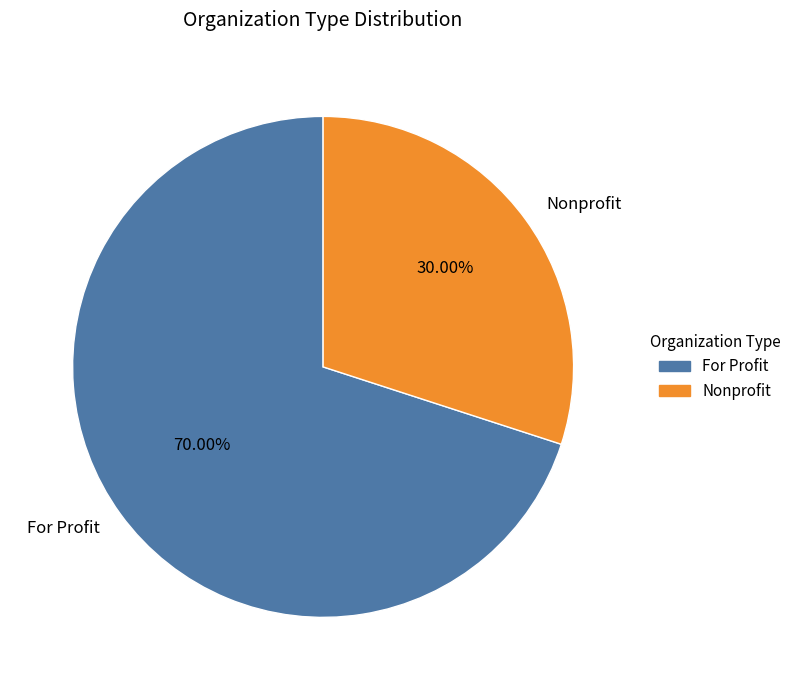

What is the total percentage of Nonprofit and For Profit?

100.0%